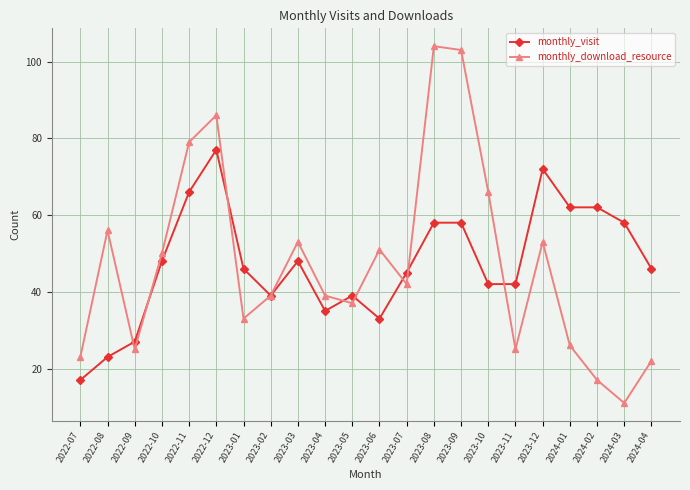

Does the chart display data point markers on the line(s)?

Yes